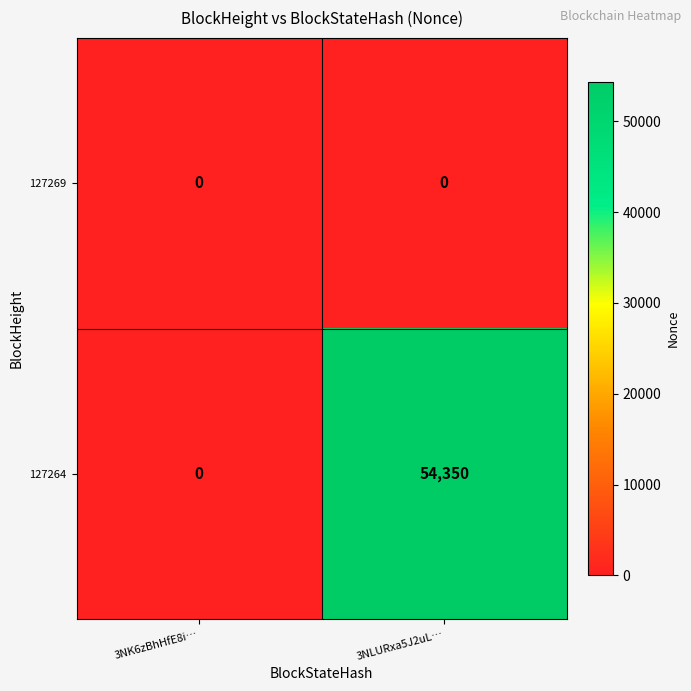

What is the total value across all series at 3NLURxa5J2uL…?

54350